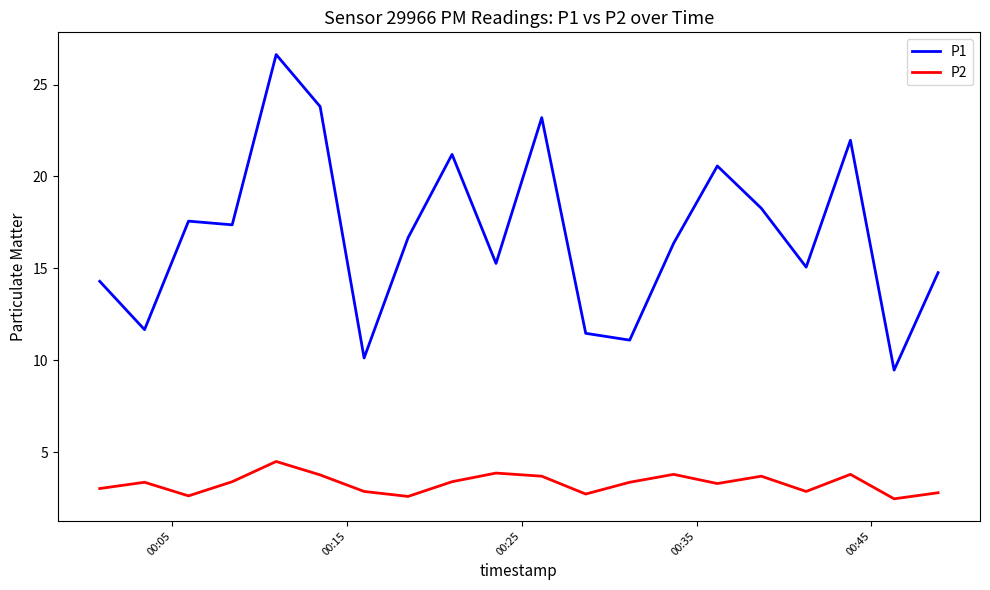

List the series in order of their overall mean, lowest first.

P2, P1